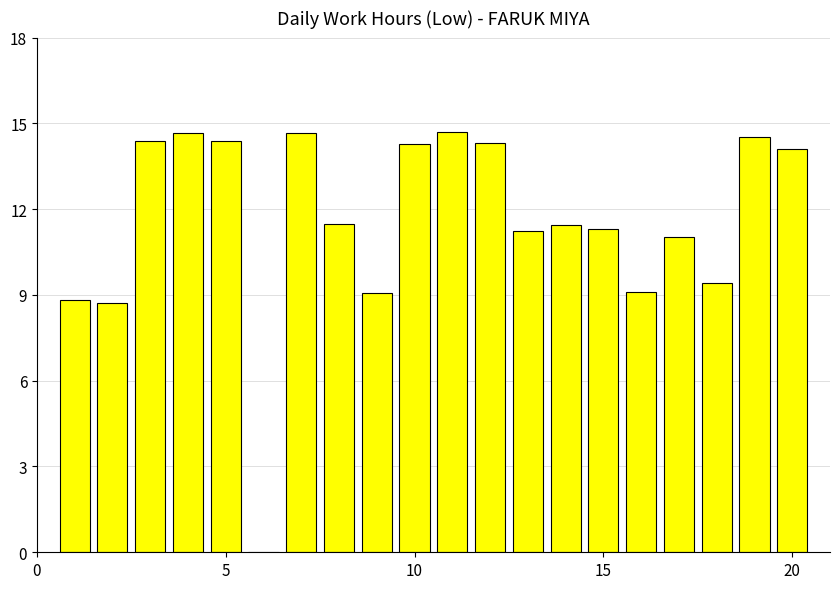

Are the bars horizontal?

No